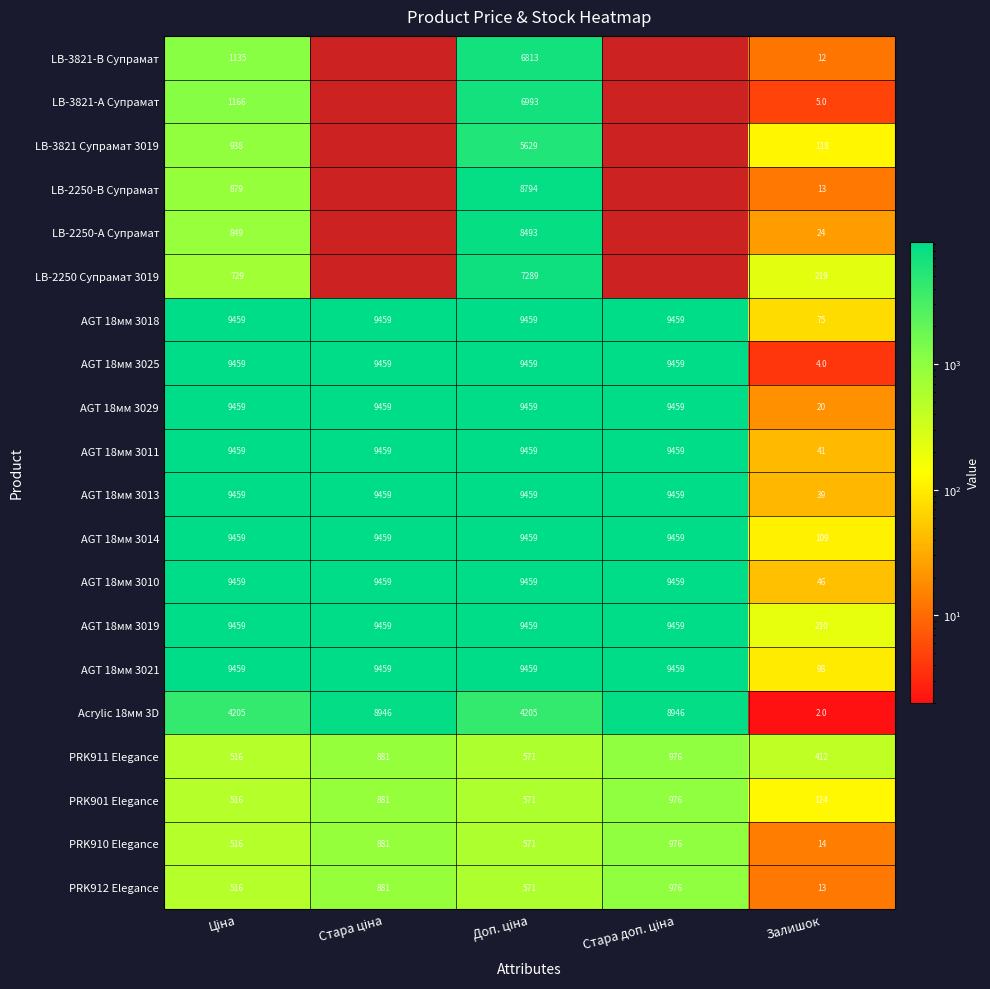

What is the highest value of the AGT 18мм 3011 series?

9458.9